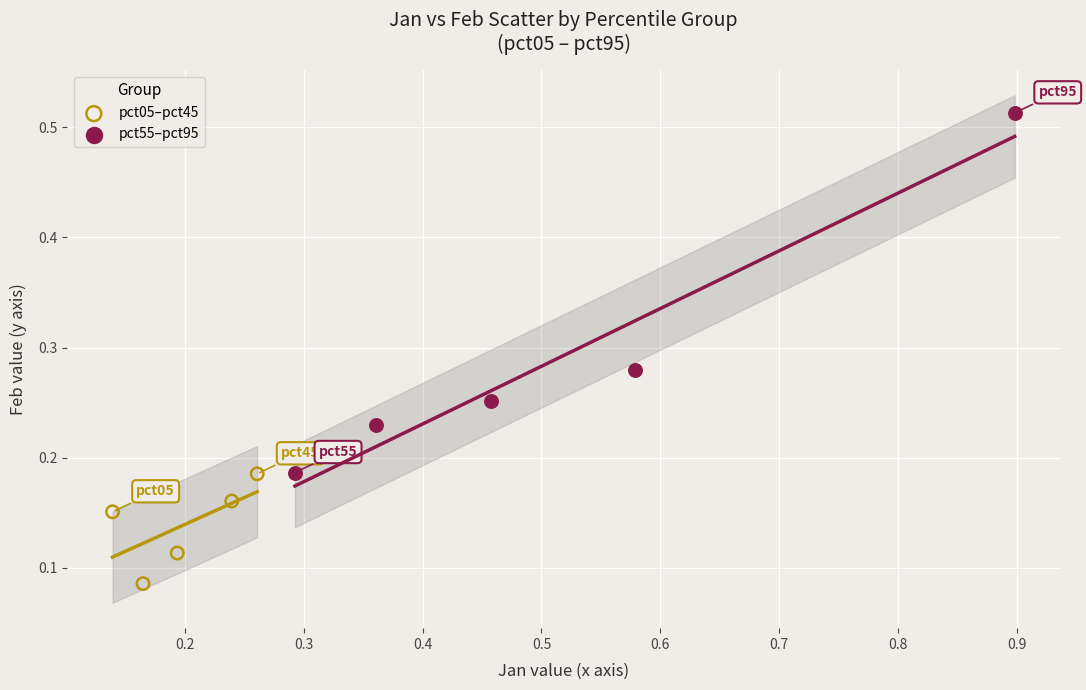

Which series has the largest Y range (max minus min)?

pct55–pct95